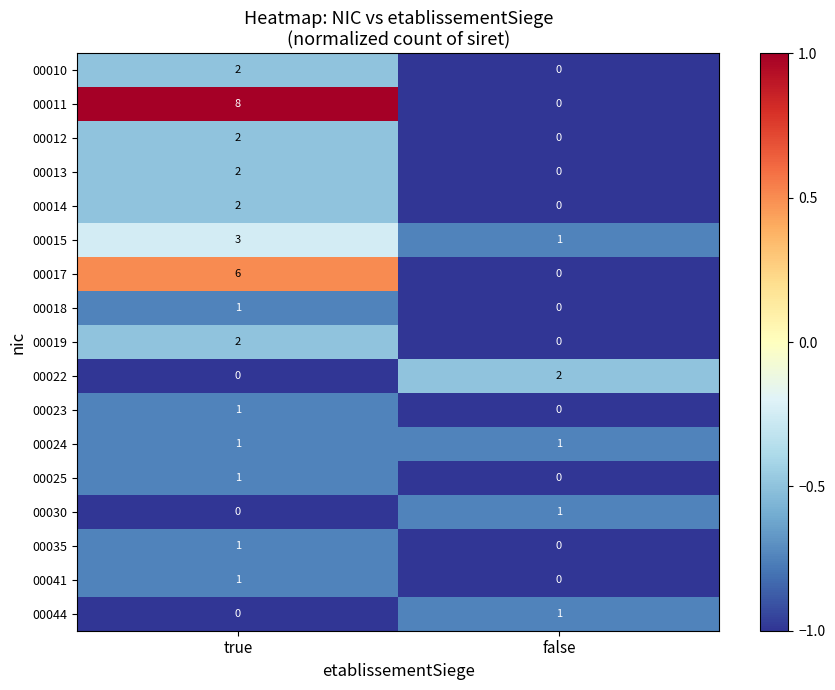

At which category is the sum across all series the highest?

true